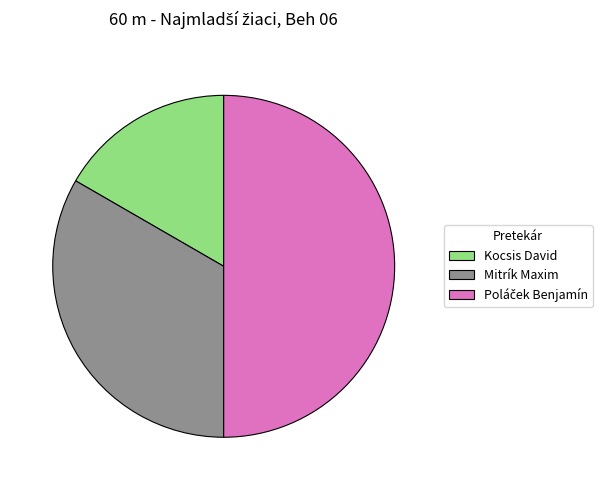

Which category has the smallest portion of the pie?

Kocsis David